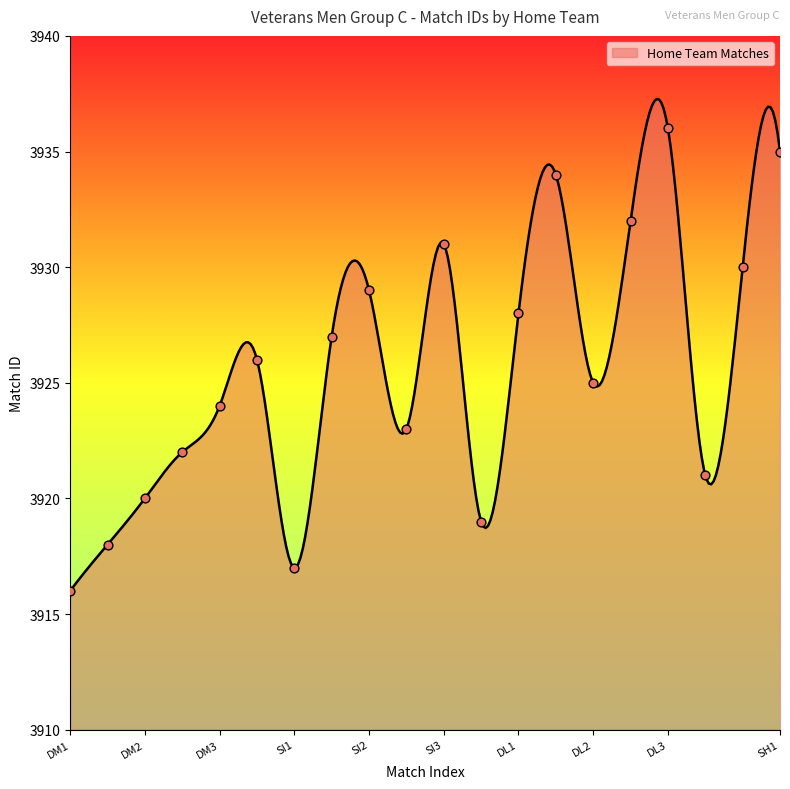

What is the change in value from Stocksfield I to Shotley III?

+1